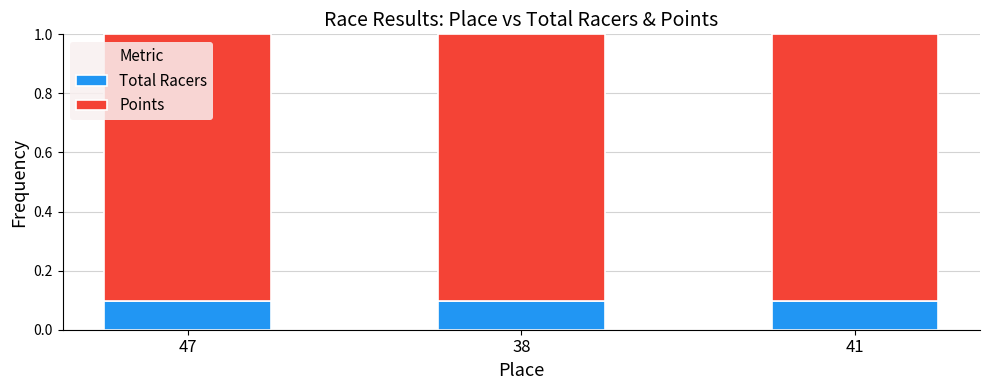

Count the number of data series in this chart.

2